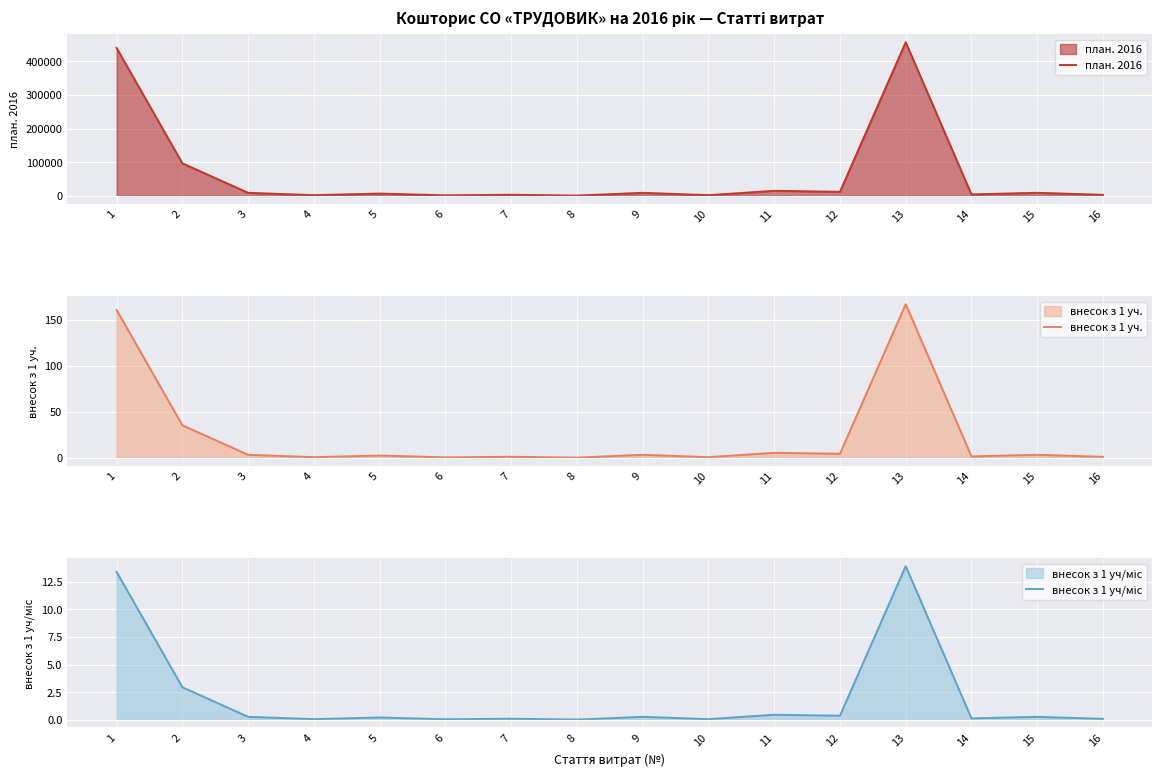

How many series are shown in this chart?

3